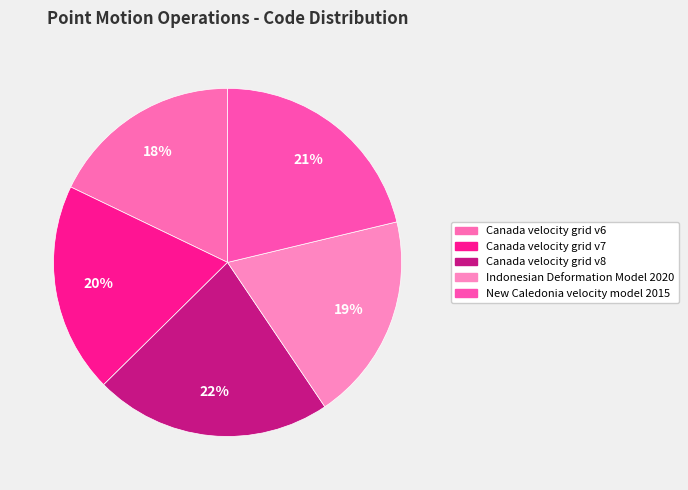

How many slices are in this pie chart?

5